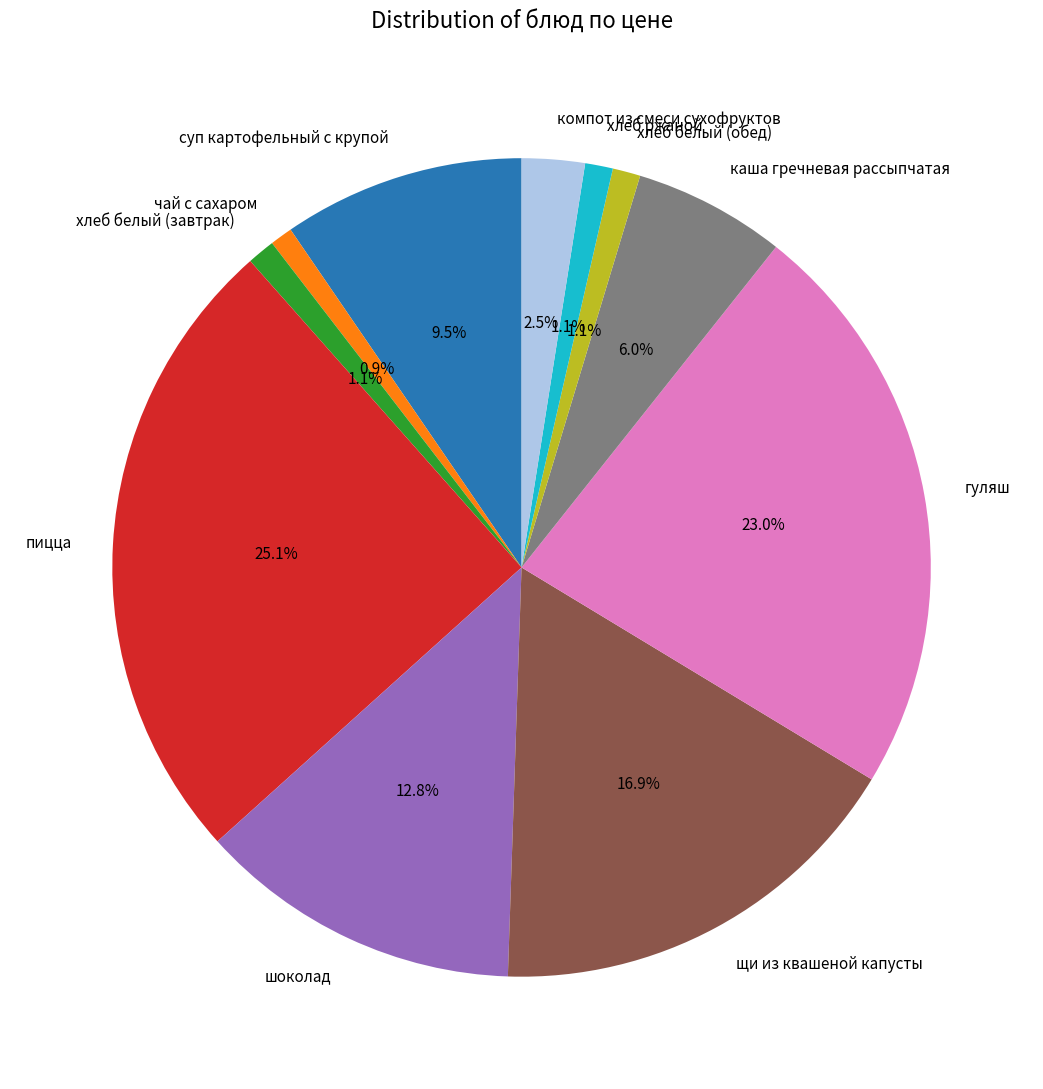

What percentage is the шоколад slice, to the nearest percent?

13%